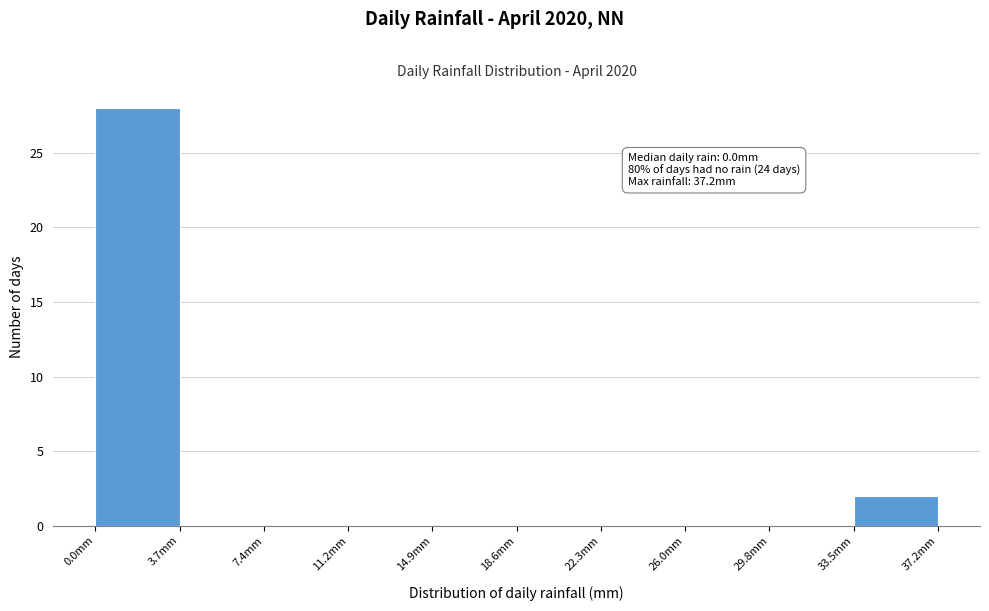

Which range on the x-axis has the tallest bar?

0.0 to 3.5